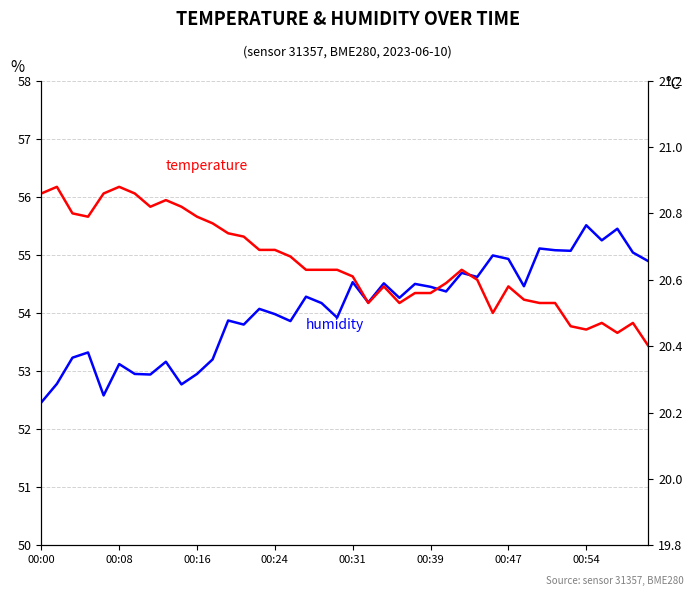

True or false: humidity and temperature cross at least once.

False